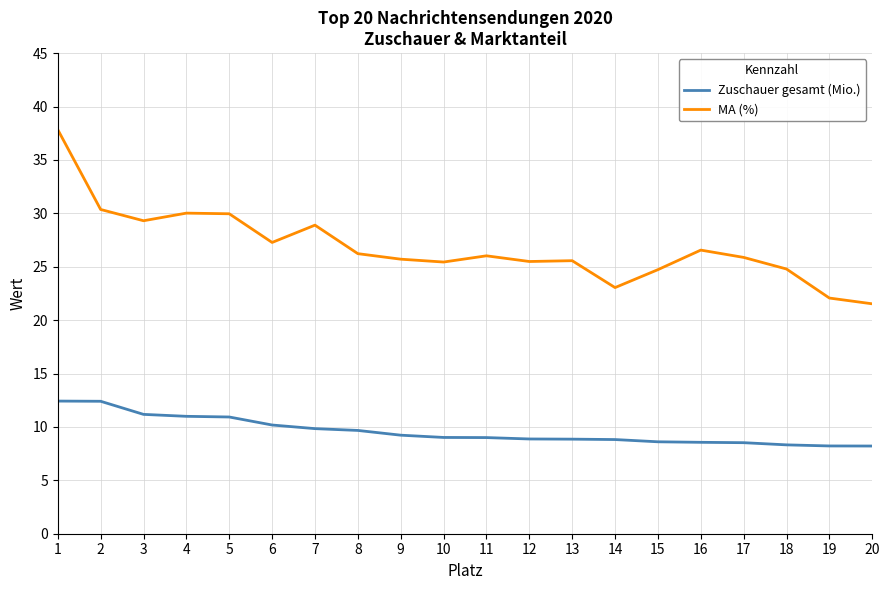

How many lines are shown in the chart?

2